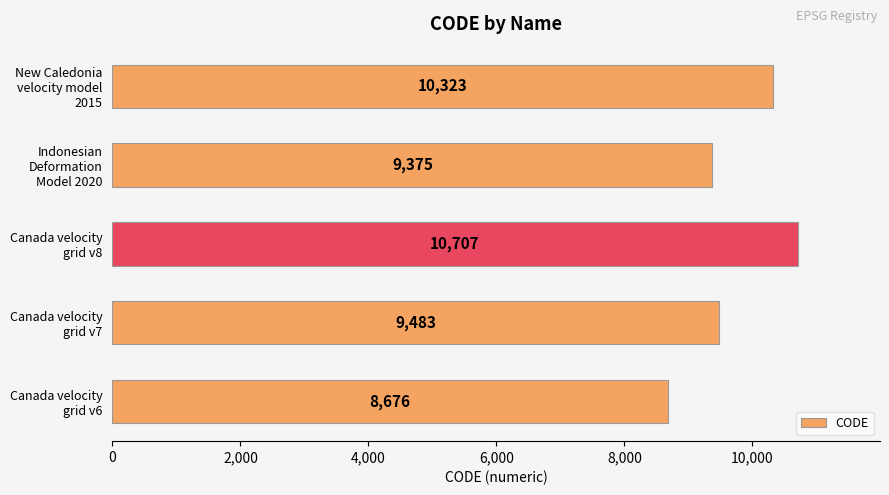

How many data points are less than 9483?

2